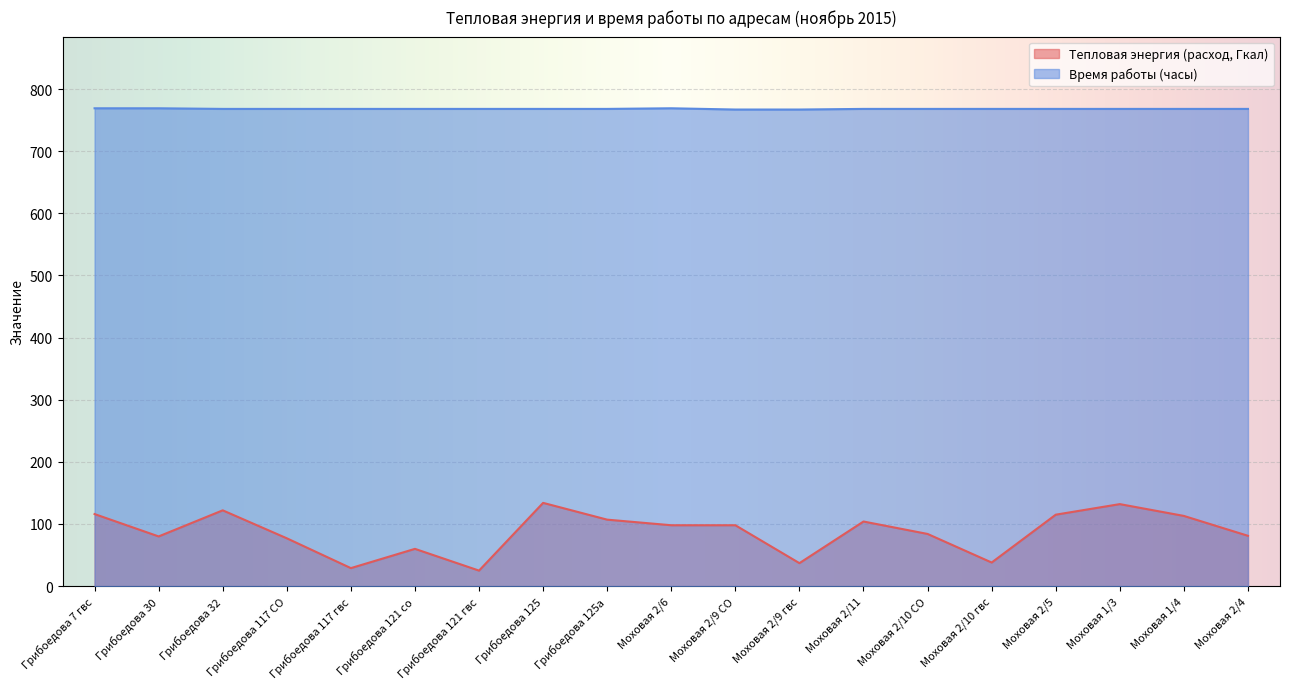

Between Моховая 2/5 and Грибоедова 117 СО, which is larger?

Моховая 2/5